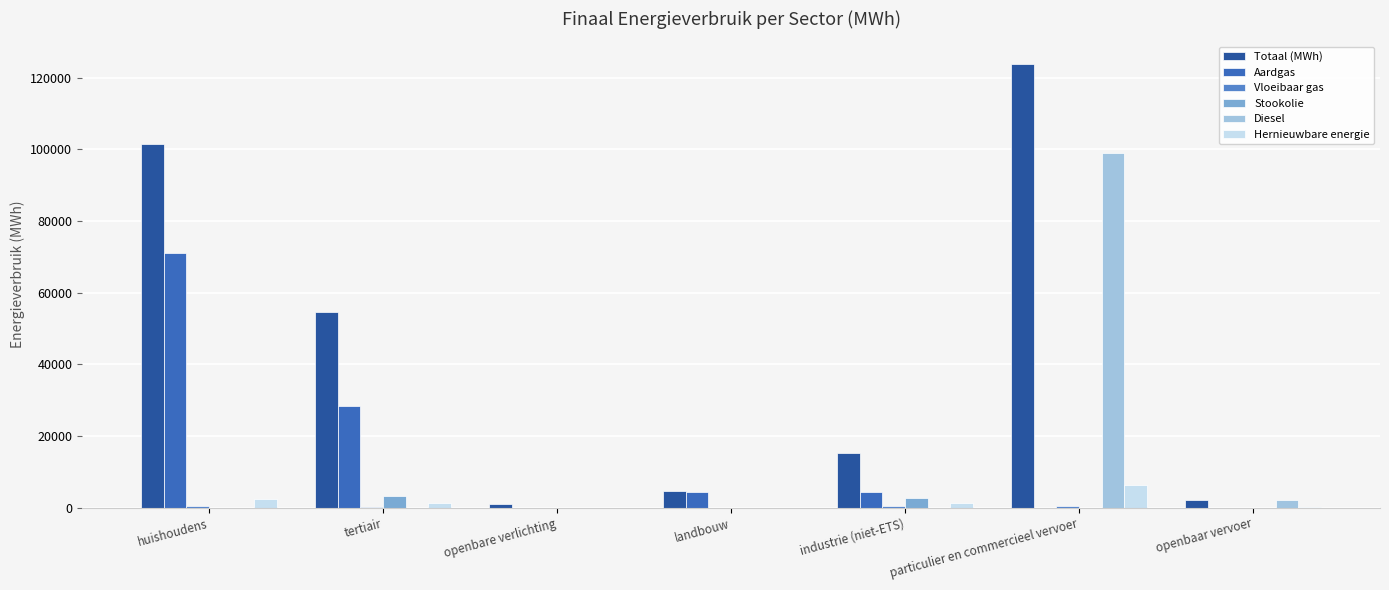

What is the difference between the second highest and second lowest values in the Totaal (MWh) series?

99328.9